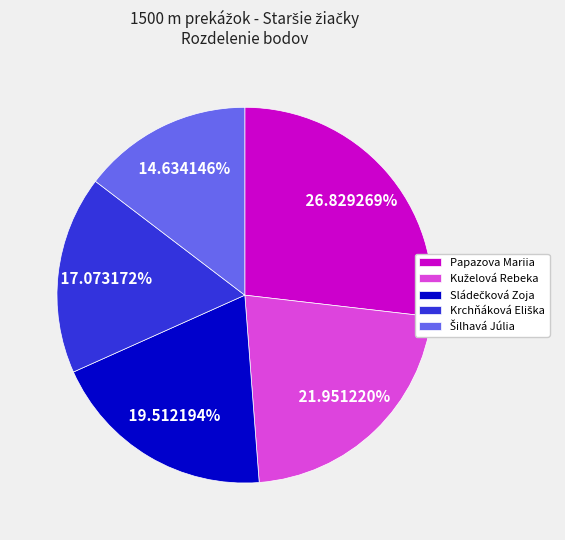

Is there a majority slice in this chart?

No